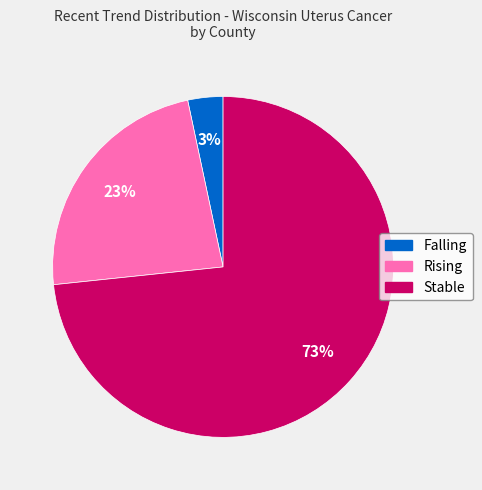

Is there any slice that represents more than half of the pie?

Yes